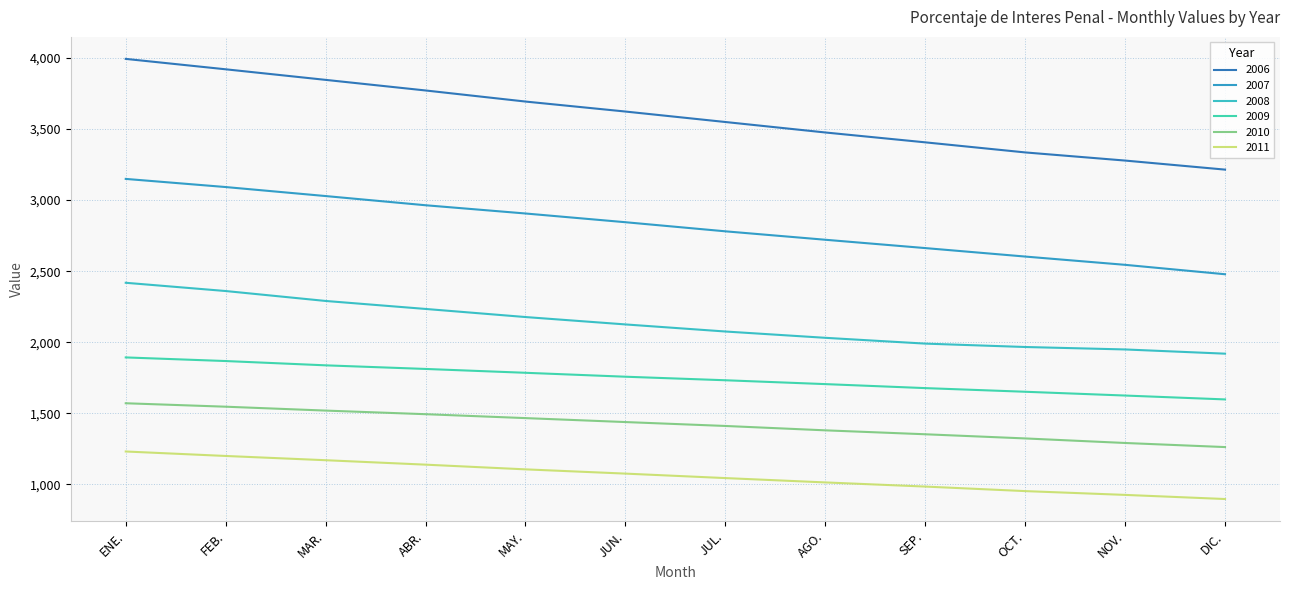

Rank the series by their maximum value, from highest to lowest.

2006, 2007, 2008, 2009, 2010, 2011